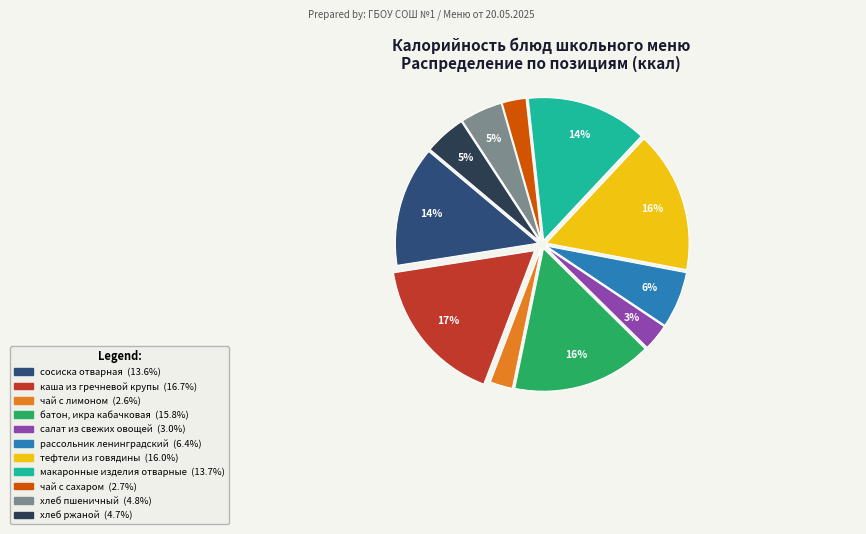

Which category has the biggest portion of the pie?

каша из гречневой крупы